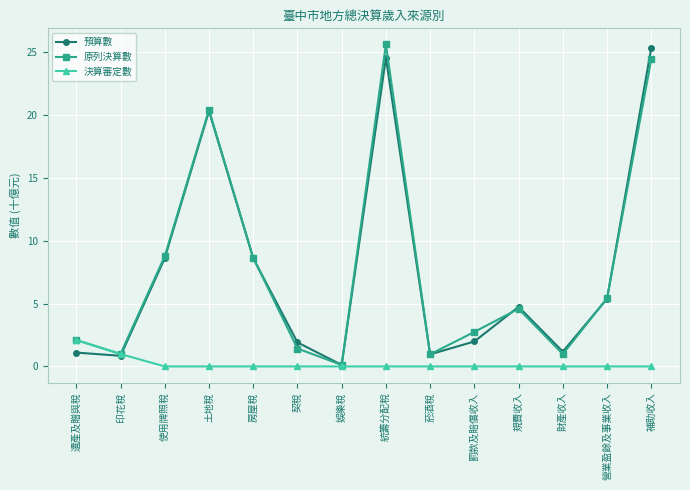

Does the chart have visible grid lines?

Yes